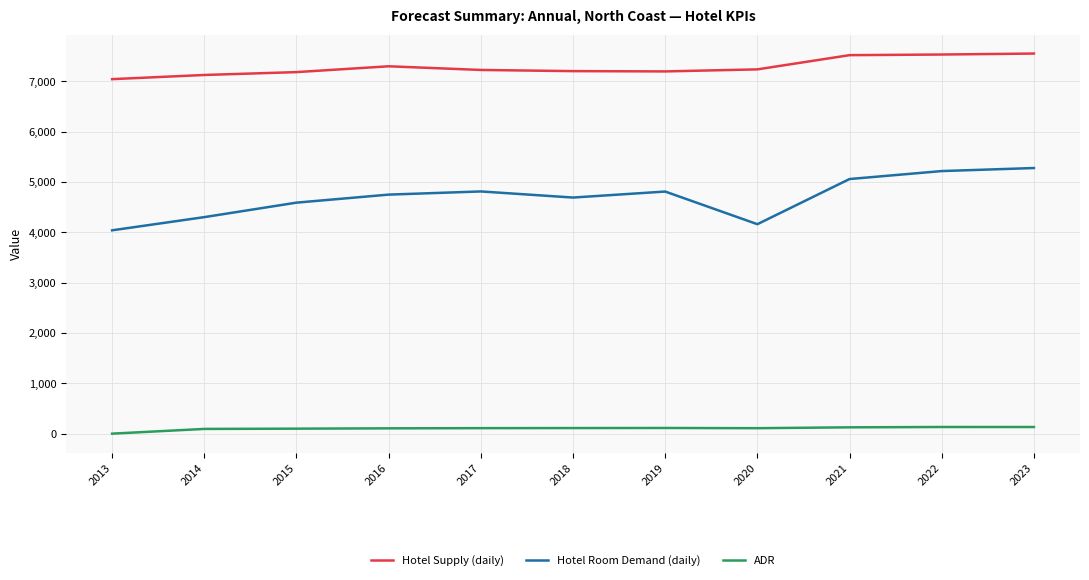

What are all the series names shown in the legend?

Hotel Supply (daily), Hotel Room Demand (daily), ADR